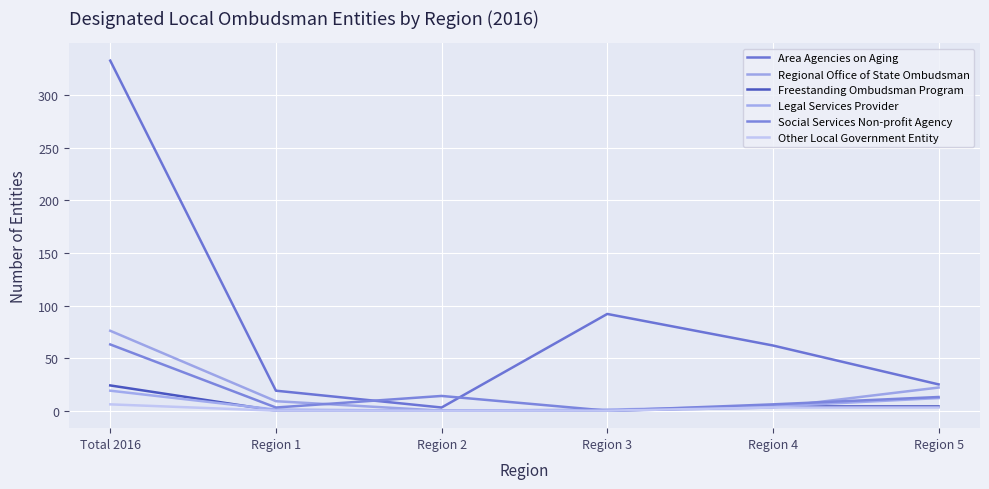

Which category has the highest value across all series?

Total 2016